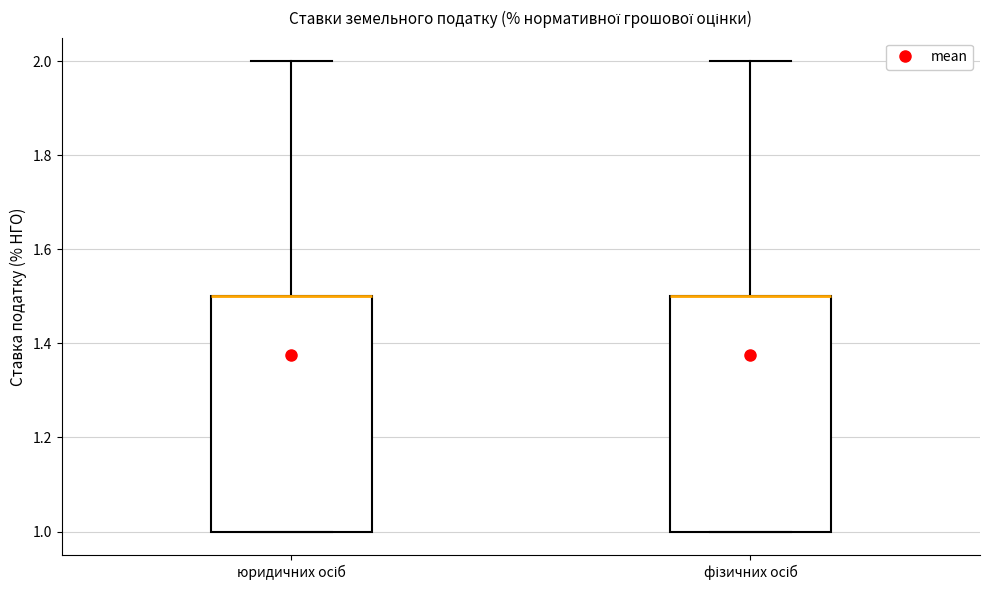

Reading left to right, read every box against the y-axis: the position of its median line, the range the box covers, and the ends of its whiskers. The values are not printed on the chart, so give them approximately, as read against the axis.

юридичних осіб: median 1.5 (drawn on the box's upper edge), box 1.0 to 1.5, whiskers 1.0 to 2.0
фізичних осіб: median 1.5 (drawn on the box's upper edge), box 1.0 to 1.5, whiskers 1.0 to 2.0